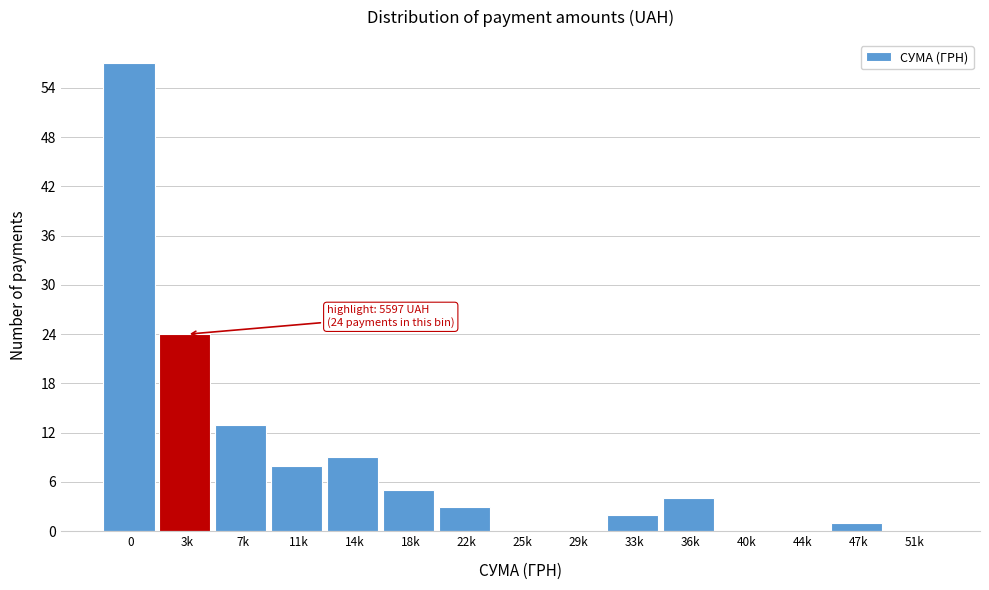

Reading left to right, extract all data points from this chart.

0=57	3k=24	7k=13	11k=8	14k=9	18k=5	22k=3	25k=0	29k=0	33k=2	36k=4	40k=0	44k=0	47k=1	51k=0